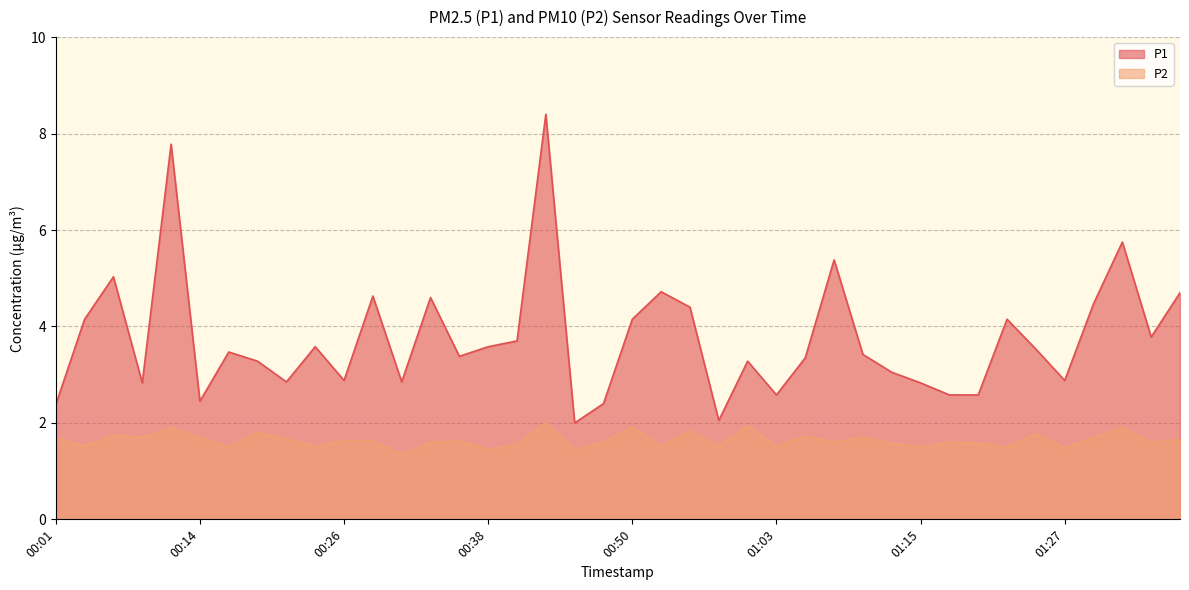

Which series has the largest total across all categories?

P1